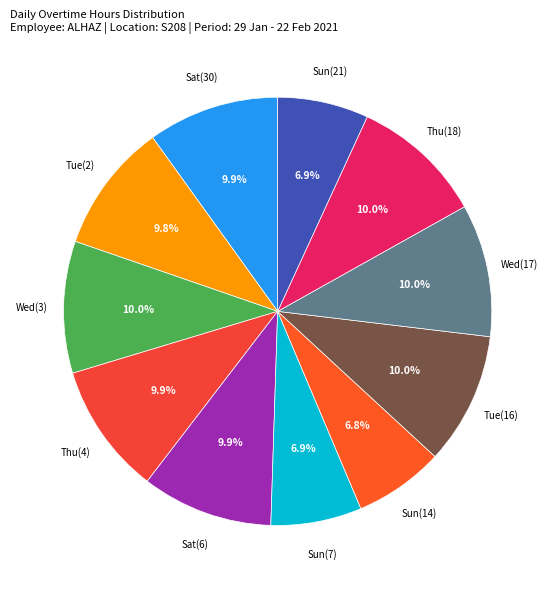

Do Sun(14) and Tue(2) together represent more than half of the pie?

No